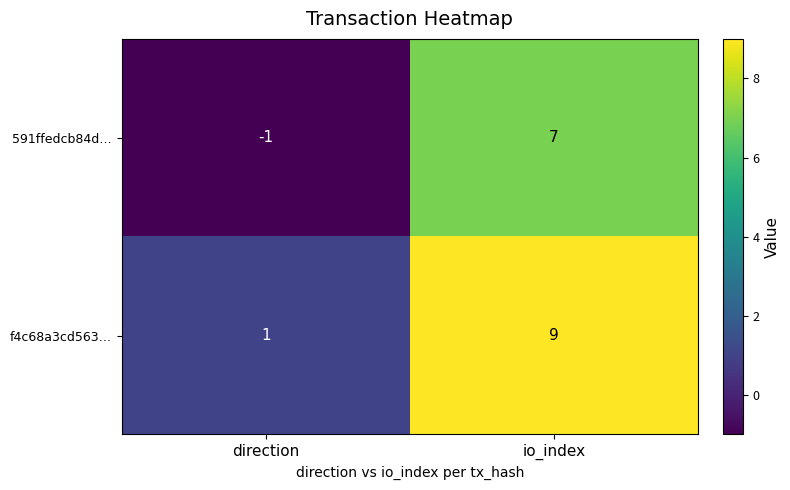

What is the maximum value shown in the chart?

9